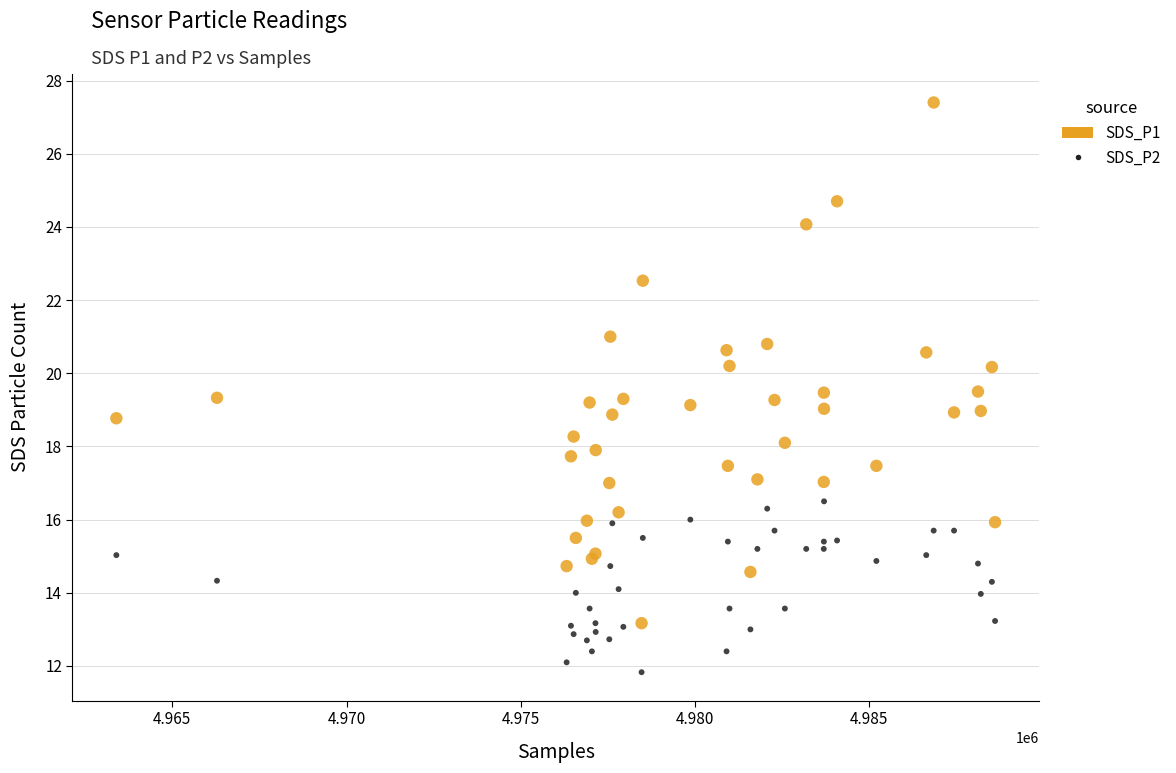

Which series has the largest Y range (max minus min)?

SDS_P1